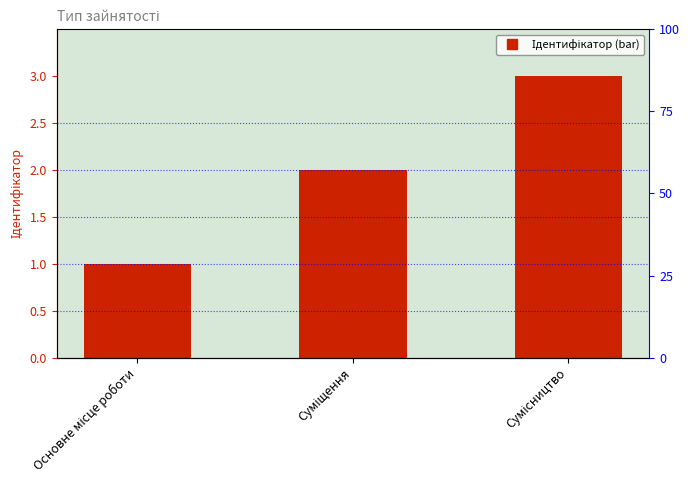

Rank the categories by value from highest to lowest.

Сумісництво, Суміщення, Основне місце роботи